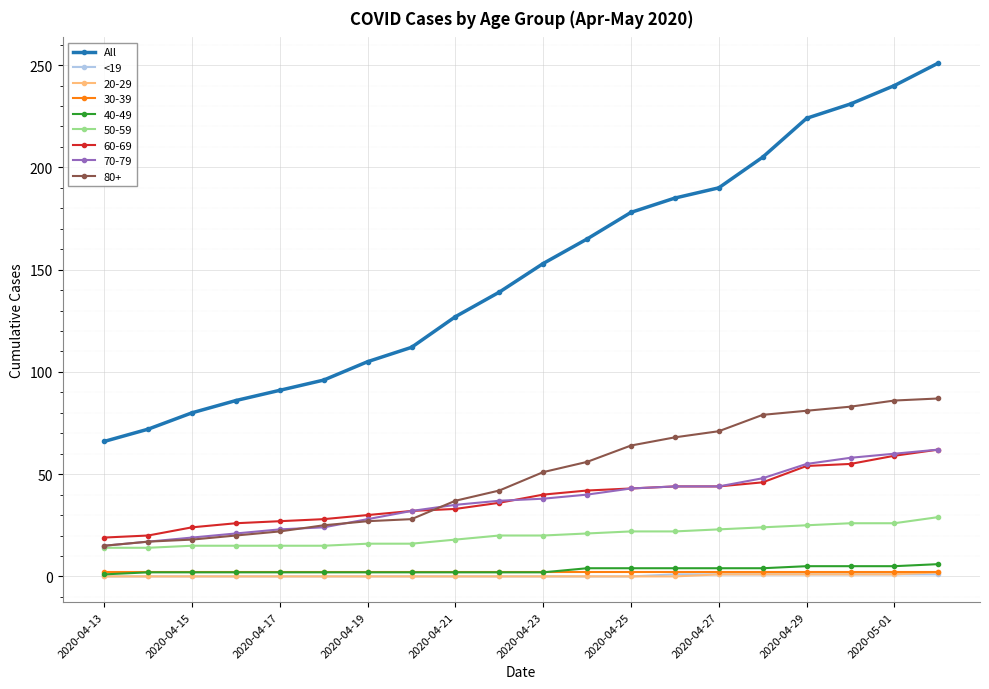

True or false: 60-69 and <19 cross at least once.

False